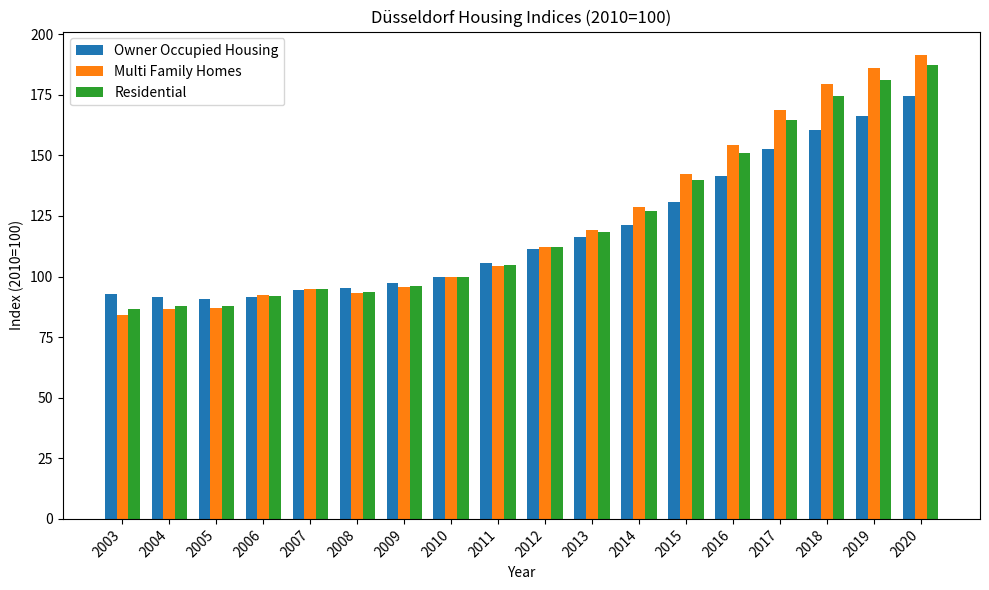

Rank the series by their maximum value, from lowest to highest.

Owner Occupied Housing, Residential, Multi Family Homes